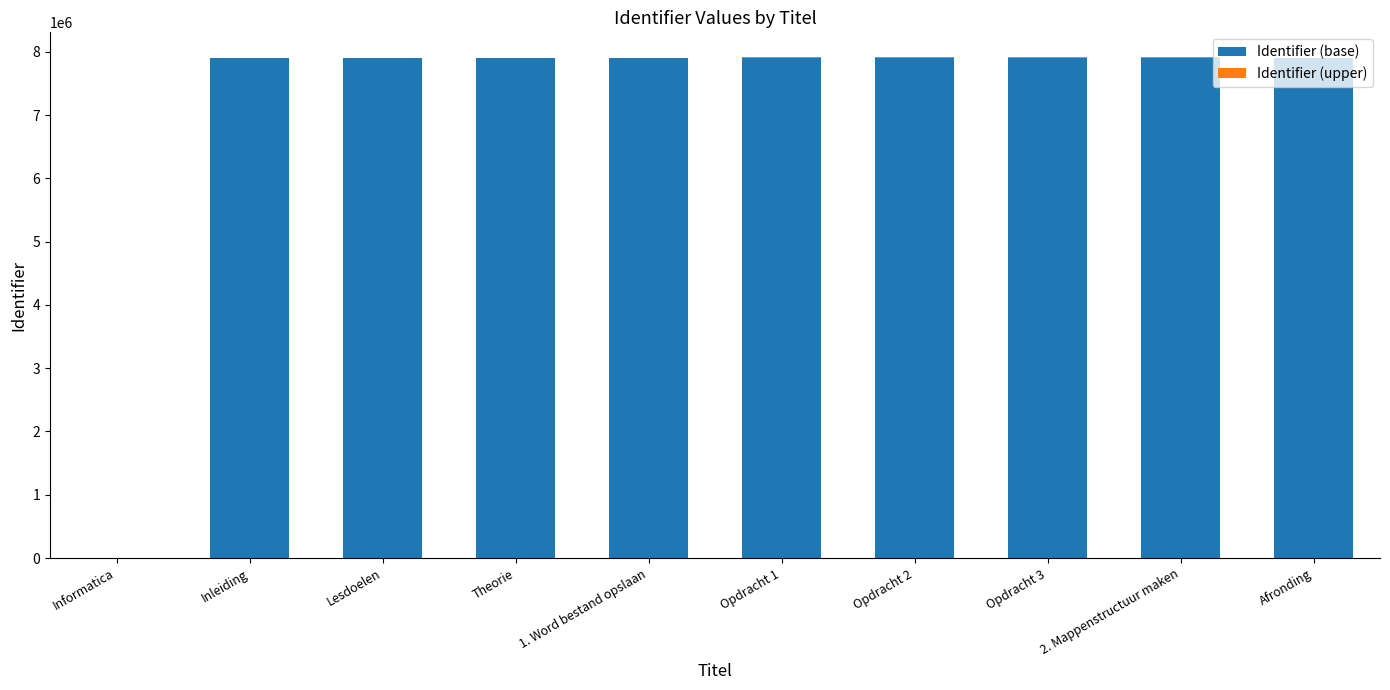

True or false: Identifier (base) has a value of 4189018 at Inleiding.

False